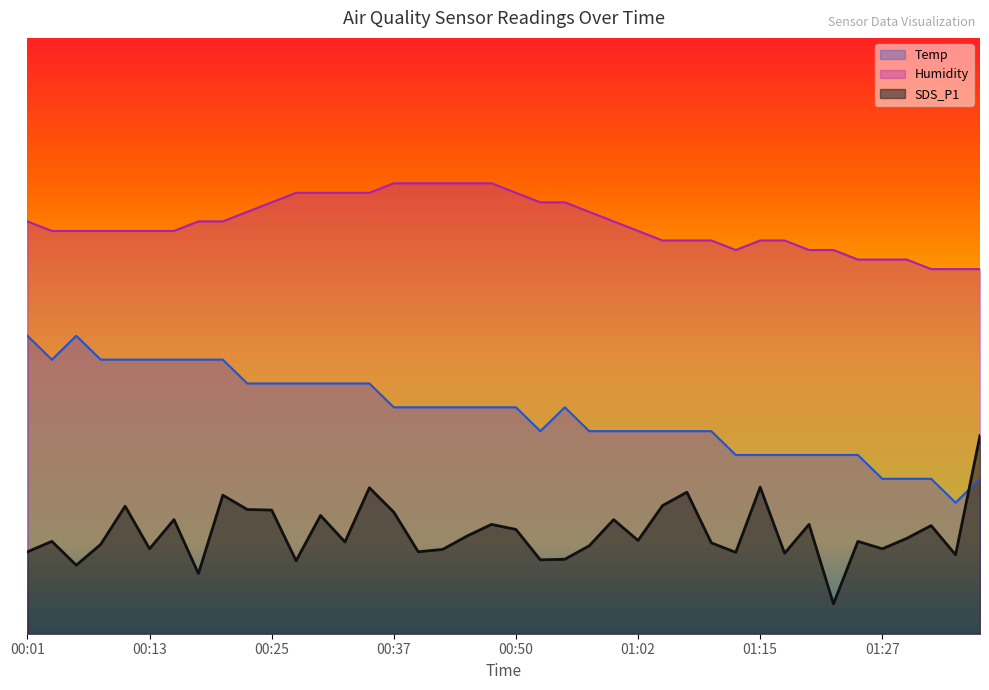

What position from the right is 00:50?

20